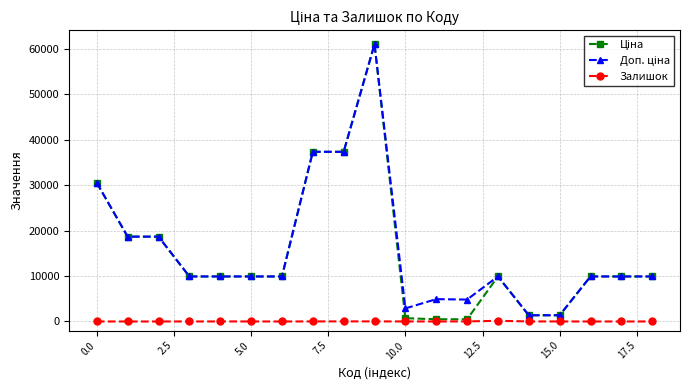

What is the maximum value shown in the chart?

61024.7